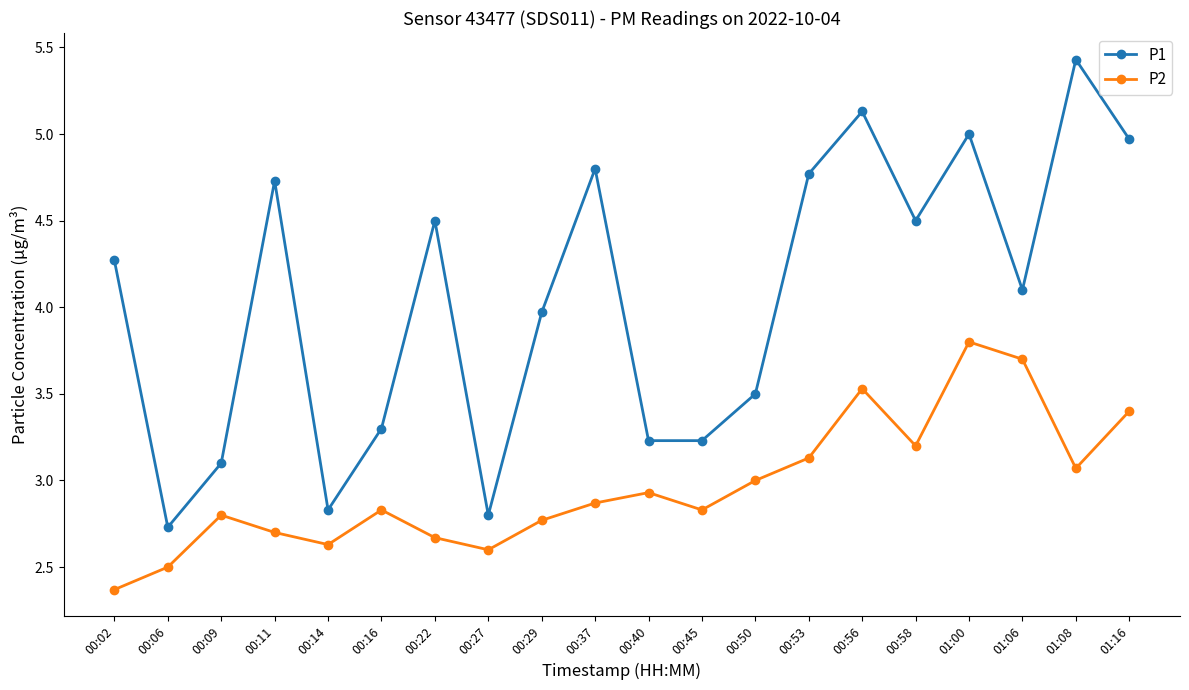

What is the maximum value for P2?

3.8